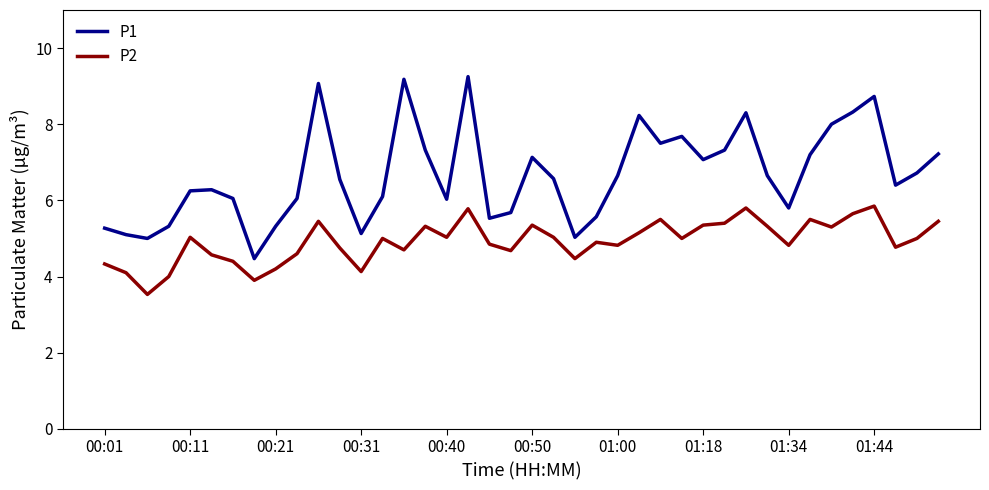

List the series in order of their overall mean, highest first.

P1, P2